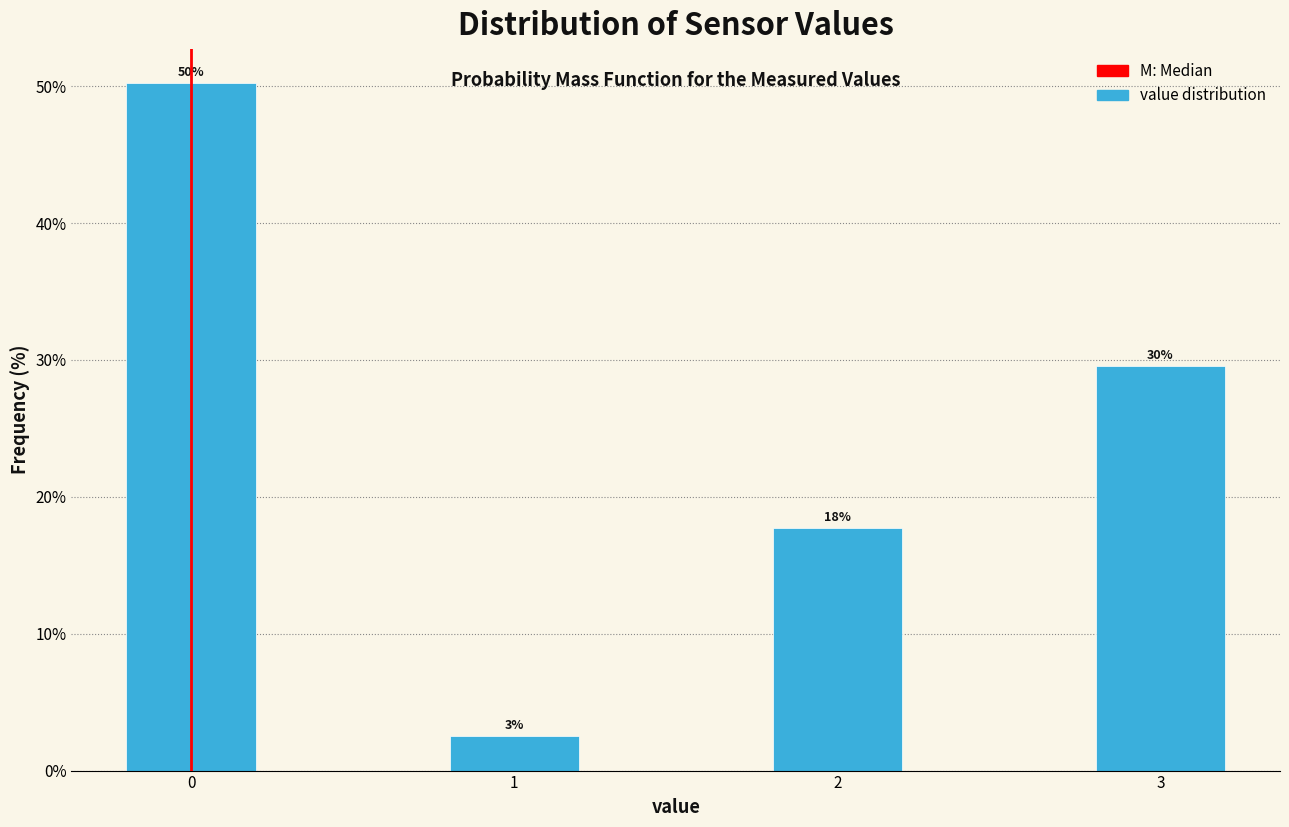

How many bars are there in total?

4